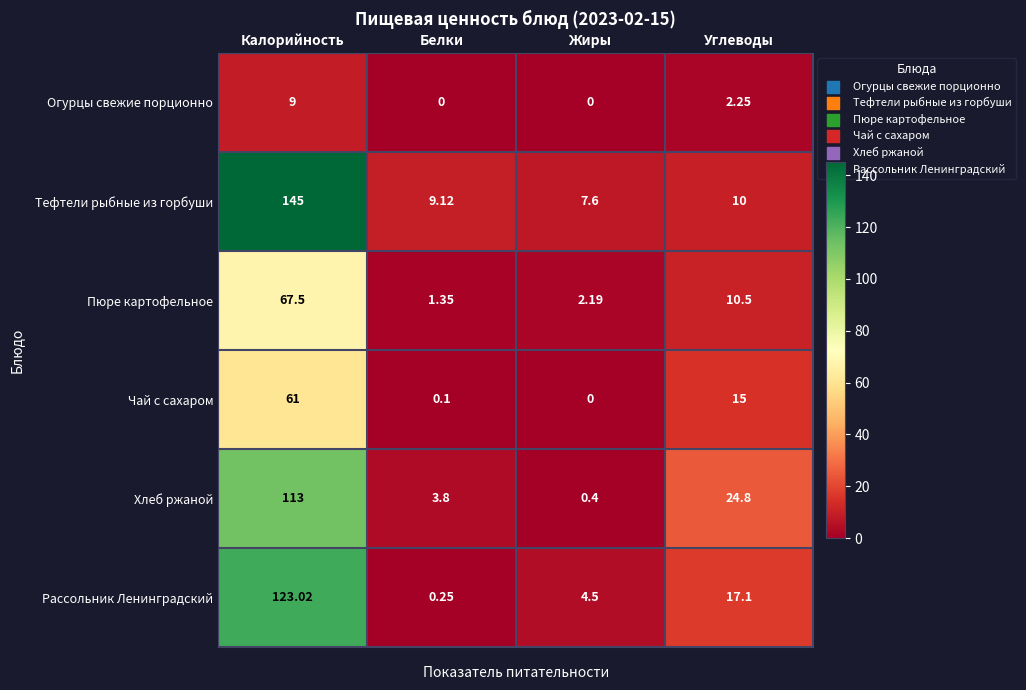

What is the greatest value displayed?

145.0